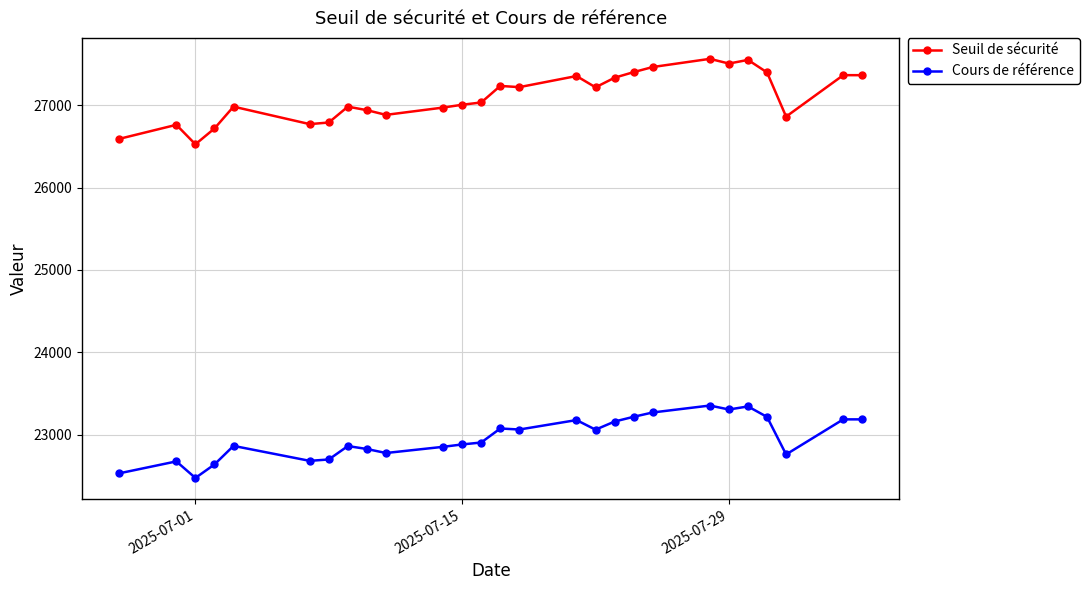

True or false: Cours de référence and Seuil de sécurité cross at least once.

False